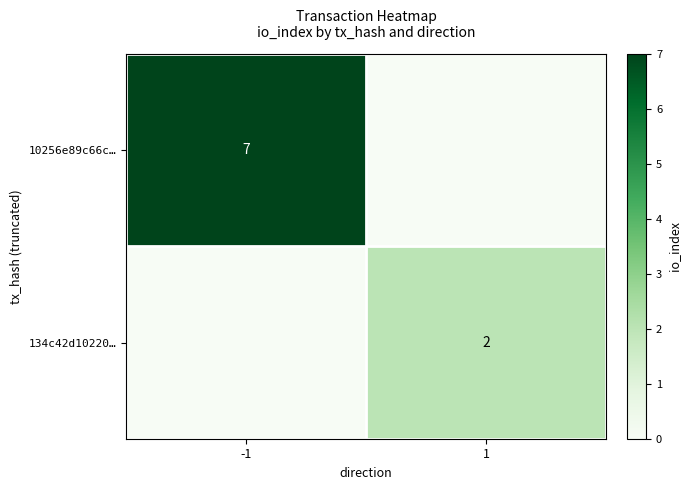

The value of 134c42d10220… at 1 is 3. True or false?

False